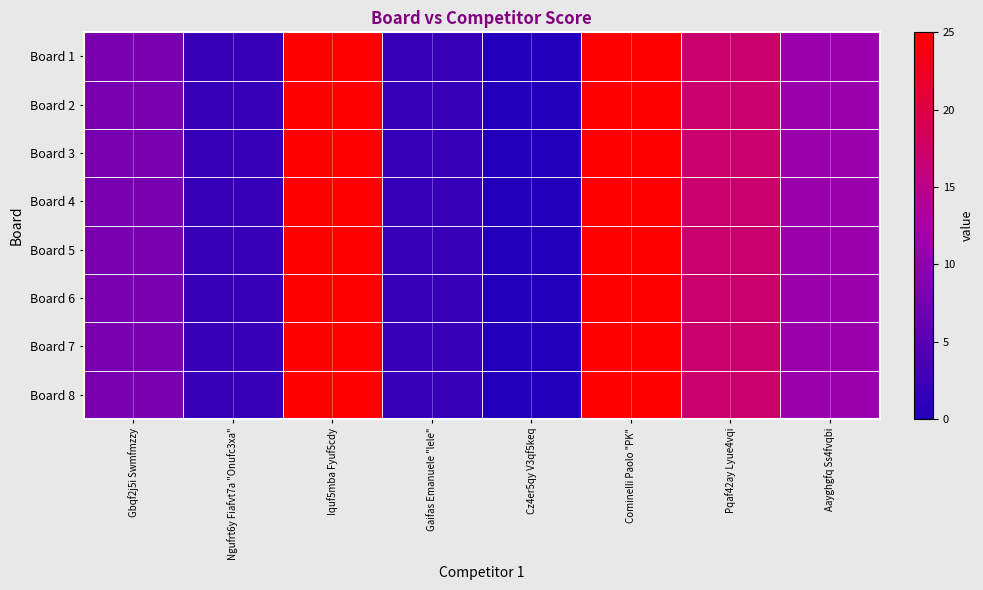

Reading left to right, list all the values displayed in this chart.

Board 1: Gbqf2j5i Swmfmzzy=8	Ngufrt6y Fiafvt7a "Onufc3xa"=2	Iquf5mba Fyuf5cdy=25	Gaifas Emanuele "lele"=2	Cz4er5qy V3qf5keq=0	Cominelli Paolo "PK"=25	Pqaf42ay Lyue4vqi=17	Aayghgfq Ss4fvqbi=11
Board 2: Gbqf2j5i Swmfmzzy=8	Ngufrt6y Fiafvt7a "Onufc3xa"=2	Iquf5mba Fyuf5cdy=25	Gaifas Emanuele "lele"=2	Cz4er5qy V3qf5keq=0	Cominelli Paolo "PK"=25	Pqaf42ay Lyue4vqi=17	Aayghgfq Ss4fvqbi=11
Board 3: Gbqf2j5i Swmfmzzy=8	Ngufrt6y Fiafvt7a "Onufc3xa"=2	Iquf5mba Fyuf5cdy=25	Gaifas Emanuele "lele"=2	Cz4er5qy V3qf5keq=0	Cominelli Paolo "PK"=25	Pqaf42ay Lyue4vqi=17	Aayghgfq Ss4fvqbi=11
Board 4: Gbqf2j5i Swmfmzzy=8	Ngufrt6y Fiafvt7a "Onufc3xa"=2	Iquf5mba Fyuf5cdy=25	Gaifas Emanuele "lele"=2	Cz4er5qy V3qf5keq=0	Cominelli Paolo "PK"=25	Pqaf42ay Lyue4vqi=17	Aayghgfq Ss4fvqbi=11
Board 5: Gbqf2j5i Swmfmzzy=8	Ngufrt6y Fiafvt7a "Onufc3xa"=2	Iquf5mba Fyuf5cdy=25	Gaifas Emanuele "lele"=2	Cz4er5qy V3qf5keq=0	Cominelli Paolo "PK"=25	Pqaf42ay Lyue4vqi=17	Aayghgfq Ss4fvqbi=11
Board 6: Gbqf2j5i Swmfmzzy=8	Ngufrt6y Fiafvt7a "Onufc3xa"=2	Iquf5mba Fyuf5cdy=25	Gaifas Emanuele "lele"=2	Cz4er5qy V3qf5keq=0	Cominelli Paolo "PK"=25	Pqaf42ay Lyue4vqi=17	Aayghgfq Ss4fvqbi=11
Board 7: Gbqf2j5i Swmfmzzy=8	Ngufrt6y Fiafvt7a "Onufc3xa"=2	Iquf5mba Fyuf5cdy=25	Gaifas Emanuele "lele"=2	Cz4er5qy V3qf5keq=0	Cominelli Paolo "PK"=25	Pqaf42ay Lyue4vqi=17	Aayghgfq Ss4fvqbi=11
Board 8: Gbqf2j5i Swmfmzzy=8	Ngufrt6y Fiafvt7a "Onufc3xa"=2	Iquf5mba Fyuf5cdy=25	Gaifas Emanuele "lele"=2	Cz4er5qy V3qf5keq=0	Cominelli Paolo "PK"=25	Pqaf42ay Lyue4vqi=17	Aayghgfq Ss4fvqbi=11